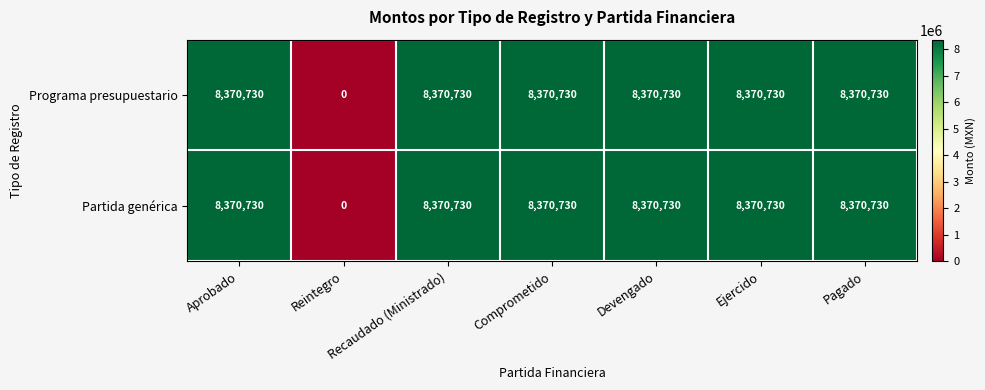

At how many categories does at least one series exceed 21831?

6